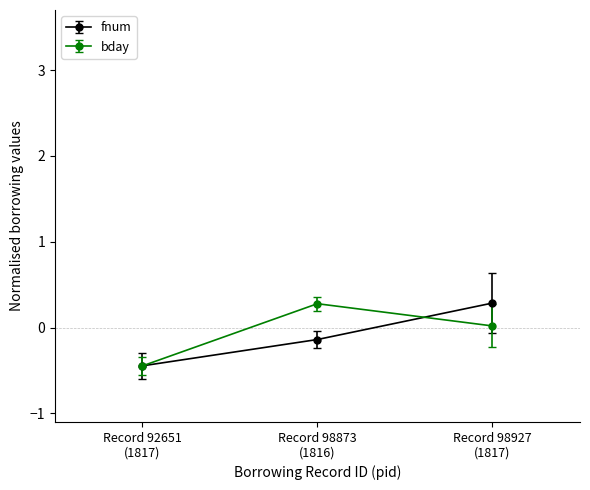

How many data points in fnum are above 0?

1